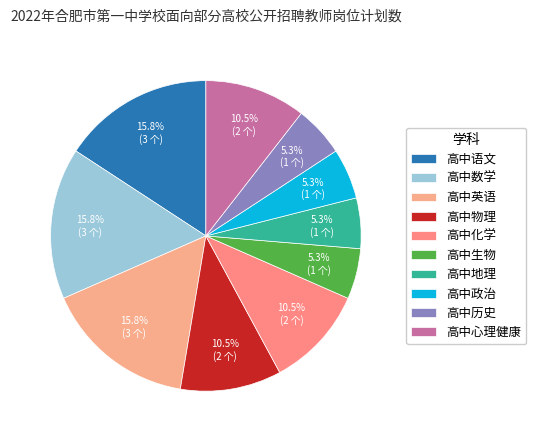

Count the number of slices in the pie.

10